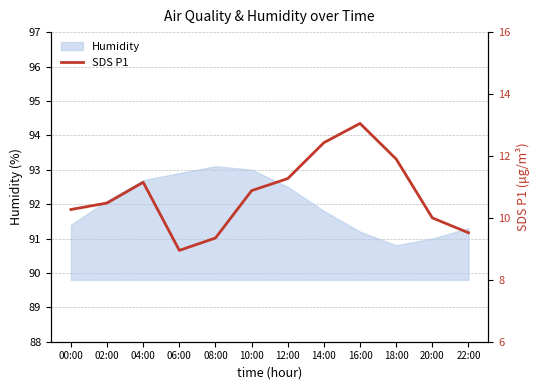

What is the maximum value shown in the chart?

13.1